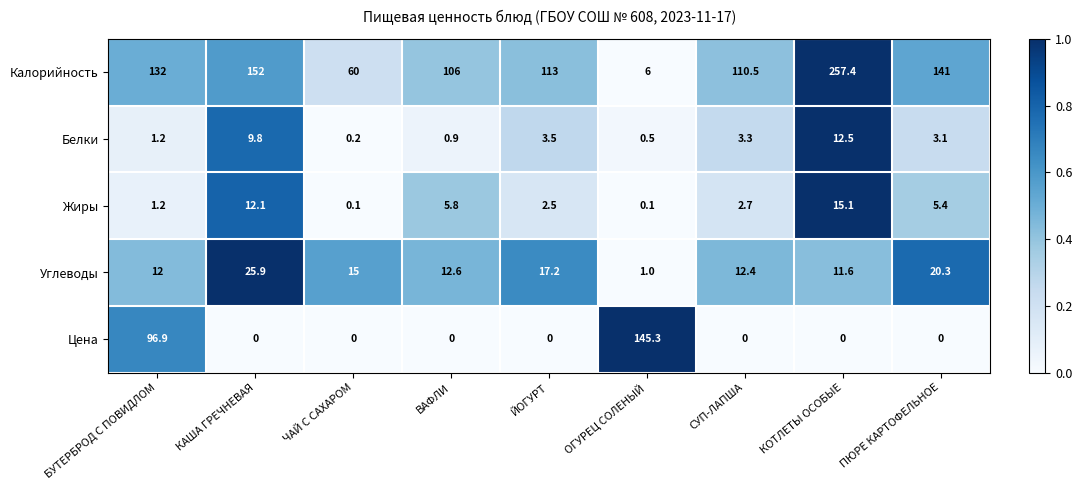

How many distinct data groups are displayed?

5